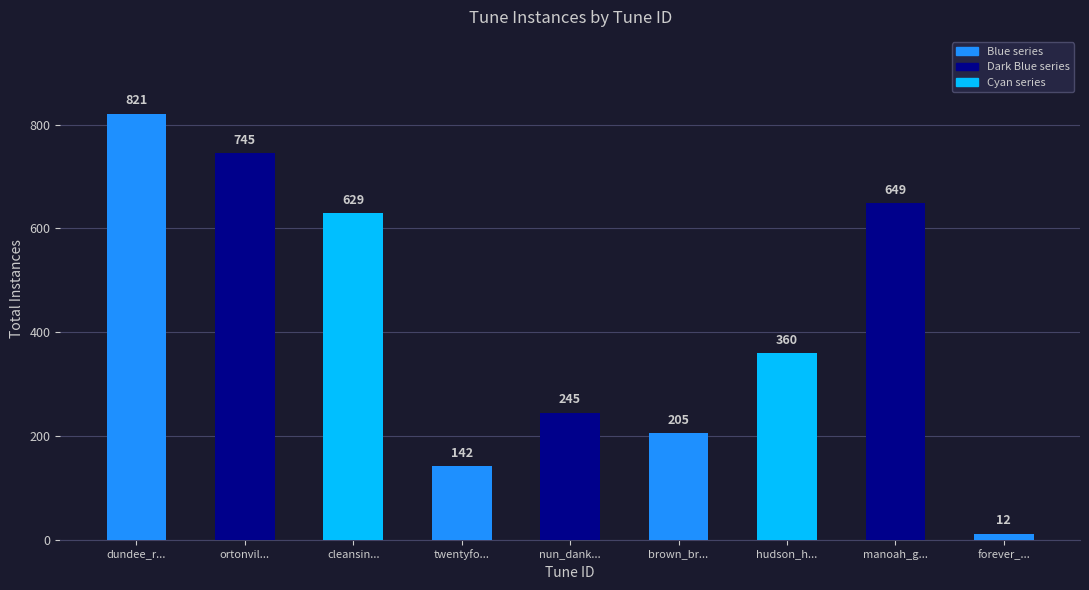

The value at manoah_greatorex is 878. True or false?

False